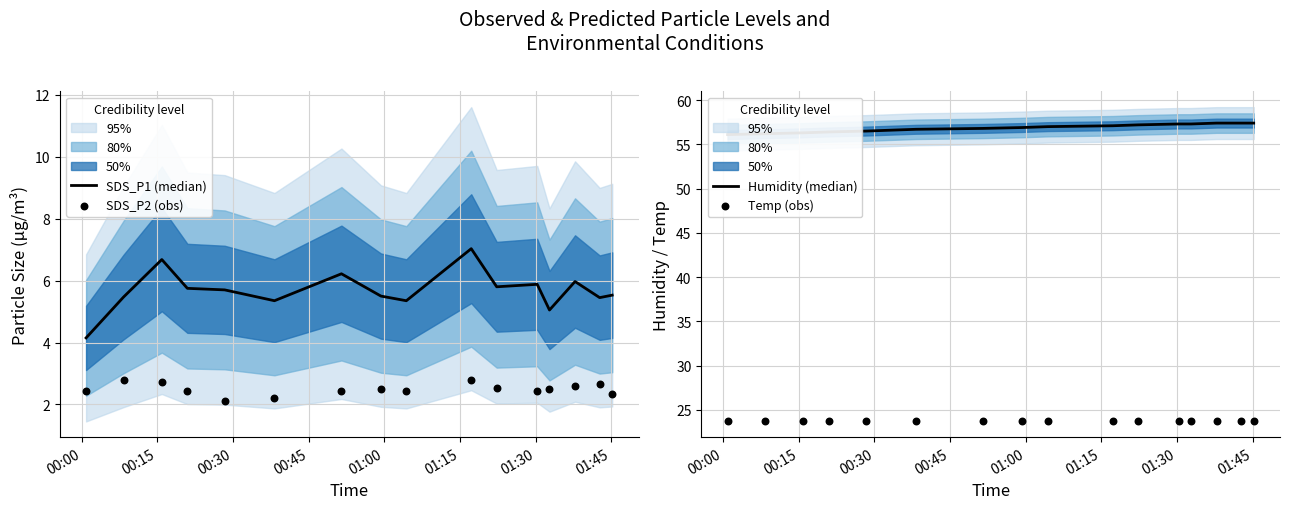

Is the value of Humidity (median) at 01:00 greater than the value of Temp (obs) at 00:00?

Yes